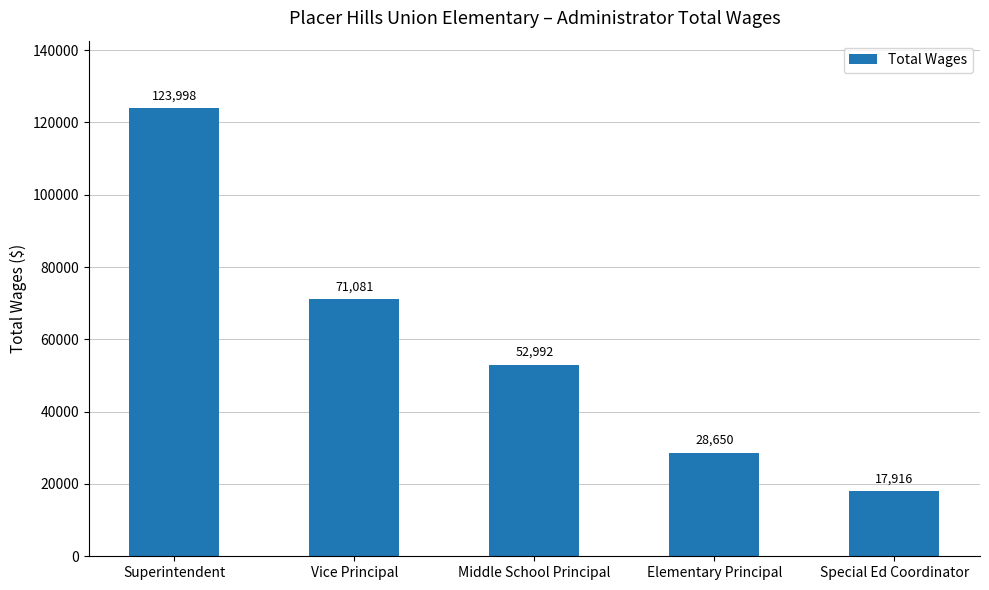

True or false: the data shows 122169 at Vice Principal.

False